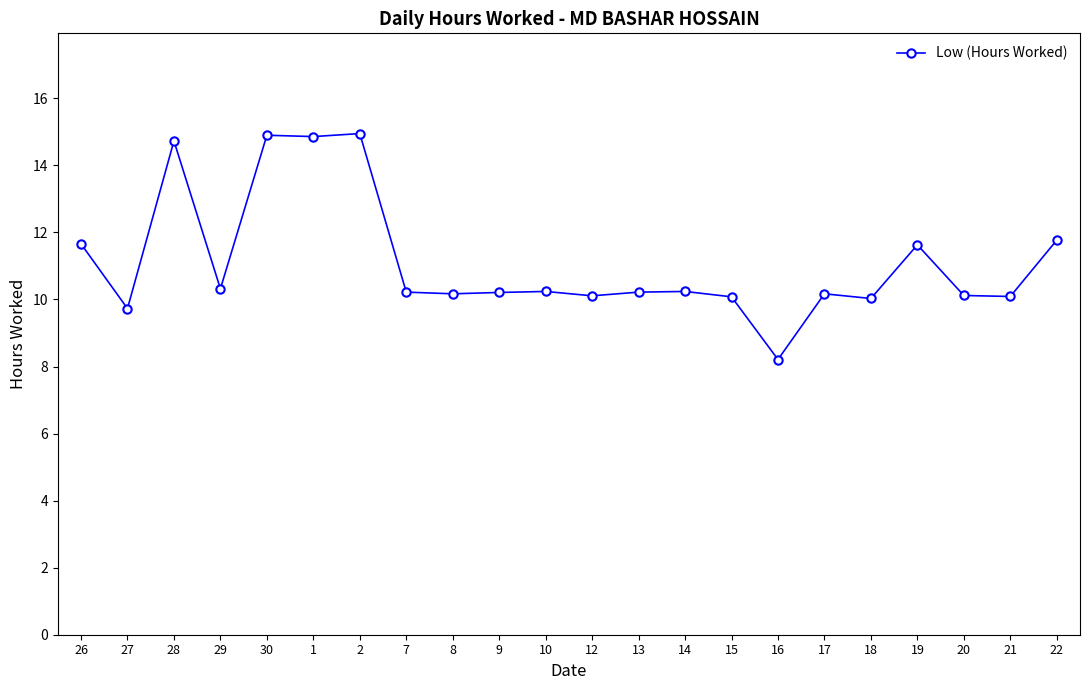

What is the label of the 21st point from the left?

21